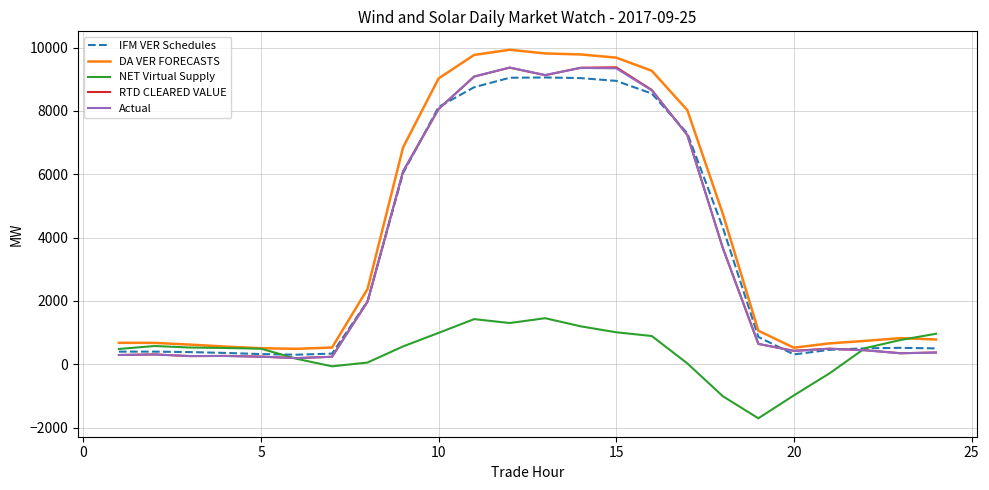

Which series has the largest range (max minus min)?

DA VER FORECASTS